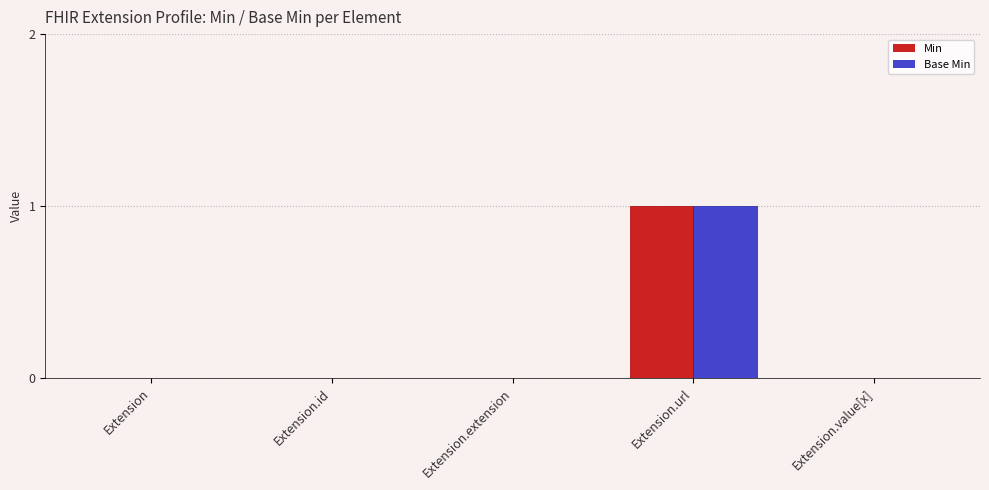

Reading right to left, extract all data points from this chart.

Min: 0	1	0	0	0
Base Min: 0	1	0	0	0